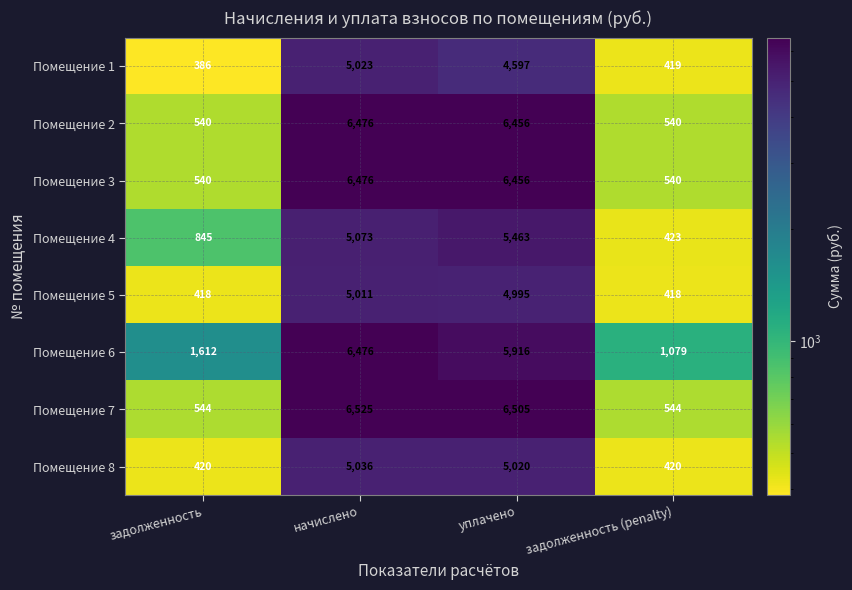

Read the Помещение 5 value at уплачено.

4995